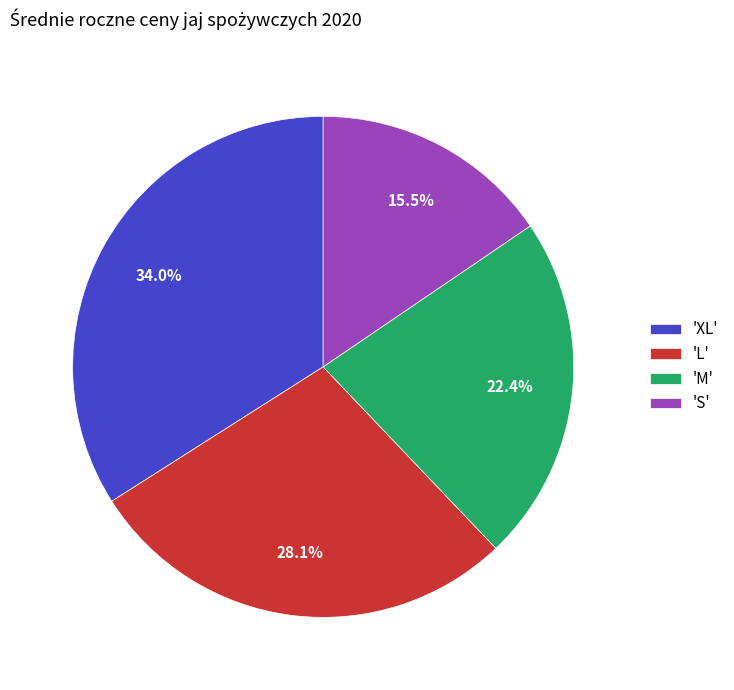

Rank the categories by value from highest to lowest.

'XL', 'L', 'M', 'S'